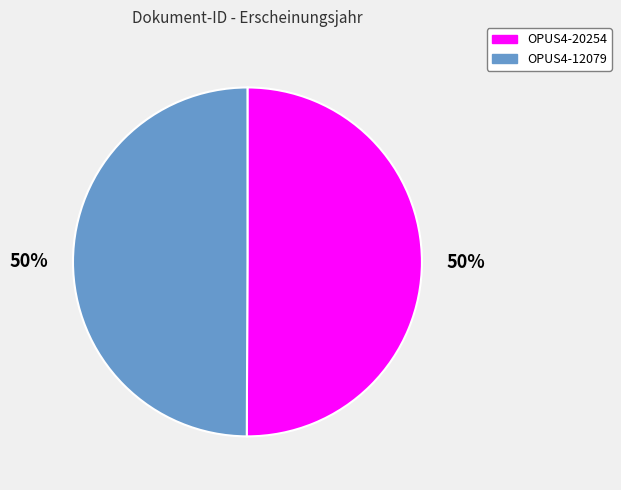

Do OPUS4-12079 and OPUS4-20254 together represent more than half of the pie?

Yes